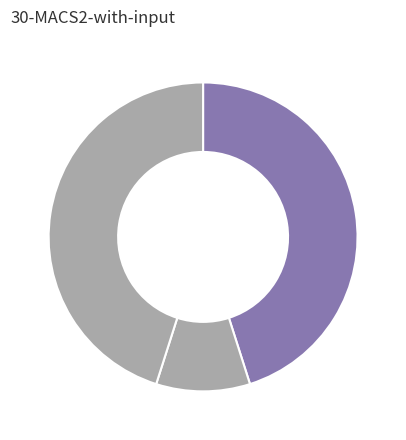

How many slices are in this pie chart?

3